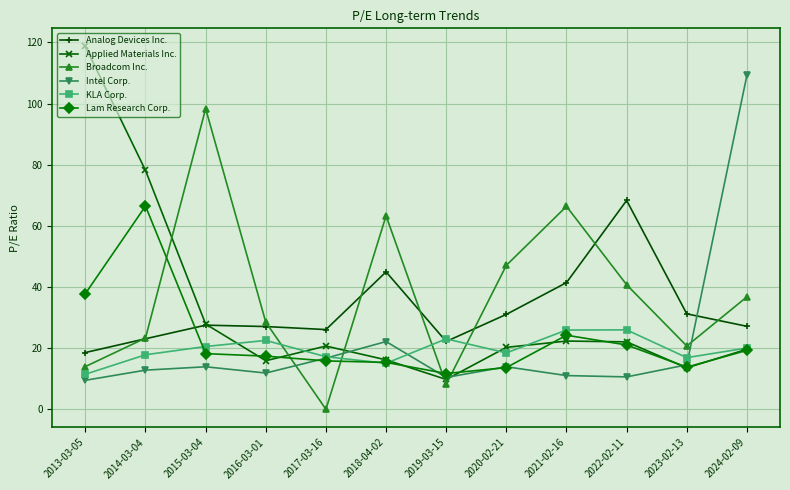

The value of Applied Materials Inc. at 2021-02-16 is 38.2. True or false?

False